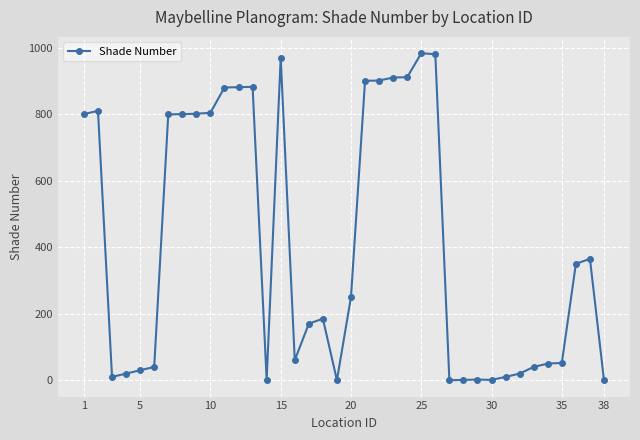

How many categories are shown in the chart?

38